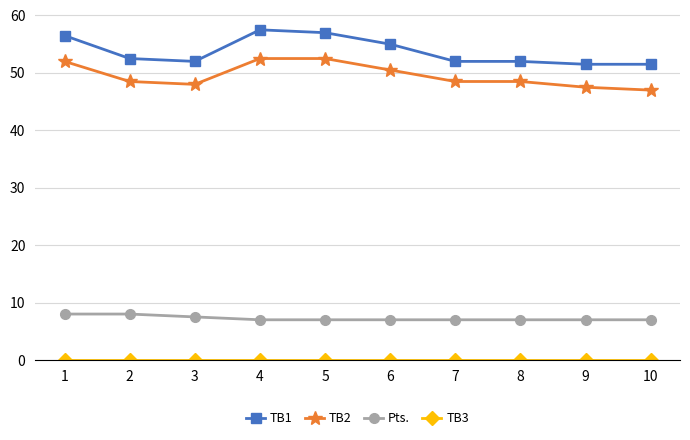

At how many categories does at least one series exceed 42?

10